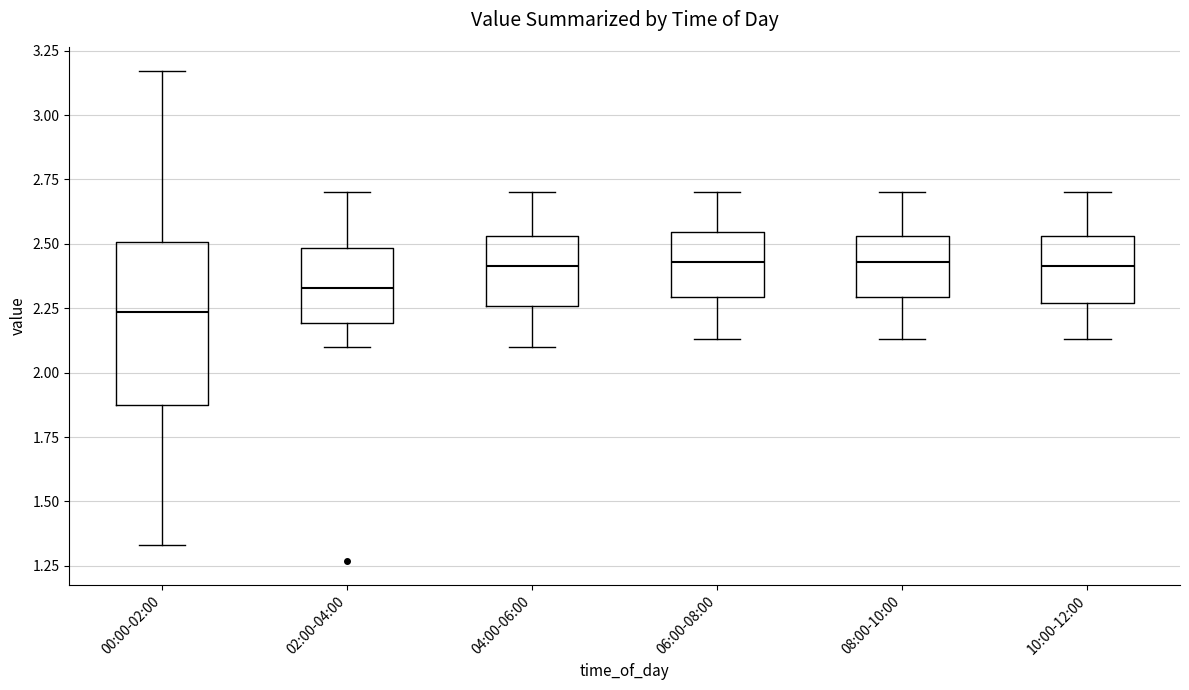

Reading left to right, transcribe this box plot: for each box, give where its median line is, the range the box spans, and where its two whiskers end, as read against the y-axis. The values are not printed on the chart, so give them approximately, as read against the axis.

00:00-02:00: median 2.25, box 1.90 to 2.50, whiskers 1.35 to 3.15
02:00-04:00: median 2.35, box 2.20 to 2.50, whiskers 2.10 to 2.70
04:00-06:00: median 2.40, box 2.25 to 2.55, whiskers 2.10 to 2.70
06:00-08:00: median 2.45, box 2.30 to 2.55, whiskers 2.15 to 2.70
08:00-10:00: median 2.45, box 2.30 to 2.55, whiskers 2.15 to 2.70
10:00-12:00: median 2.40, box 2.25 to 2.55, whiskers 2.15 to 2.70